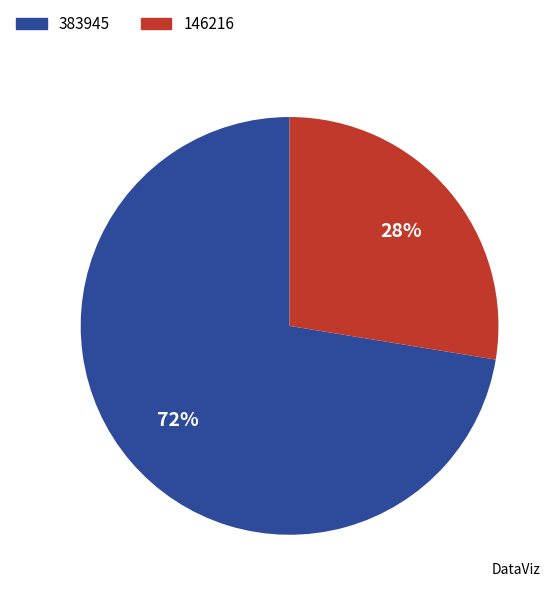

Which category has the smallest portion of the pie?

146216